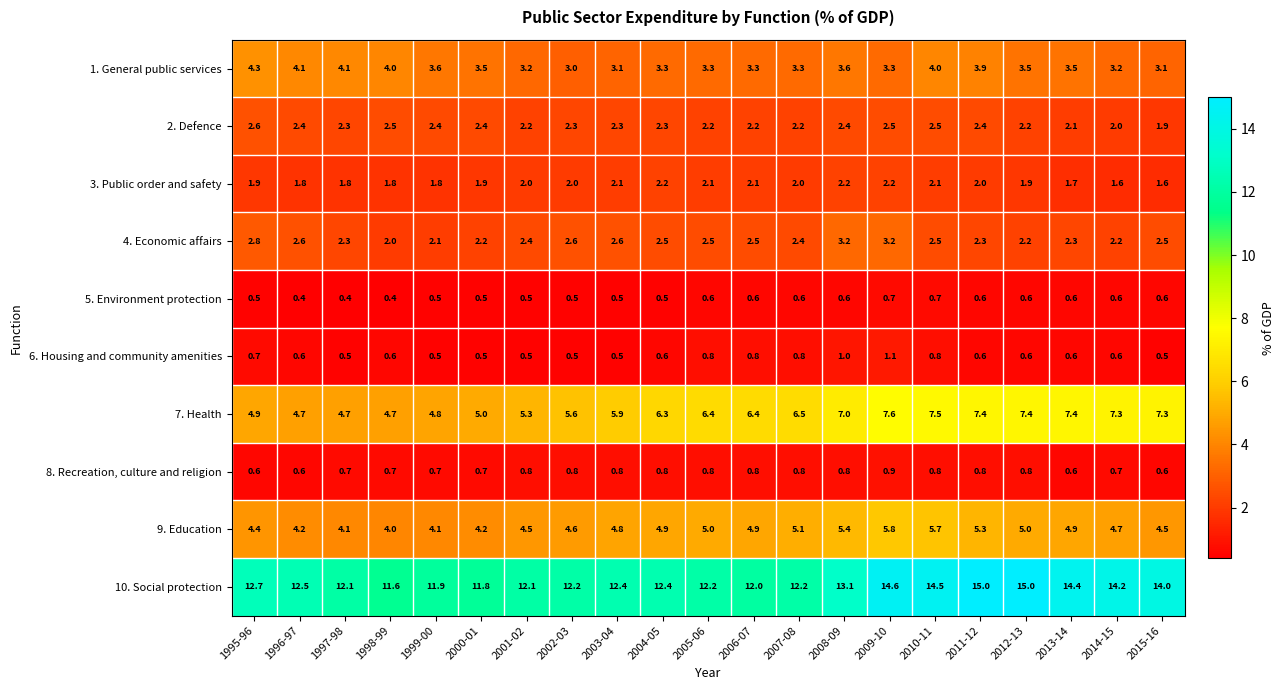

The value of 6. Housing and community amenities at 2012-13 is 0.6. True or false?

True